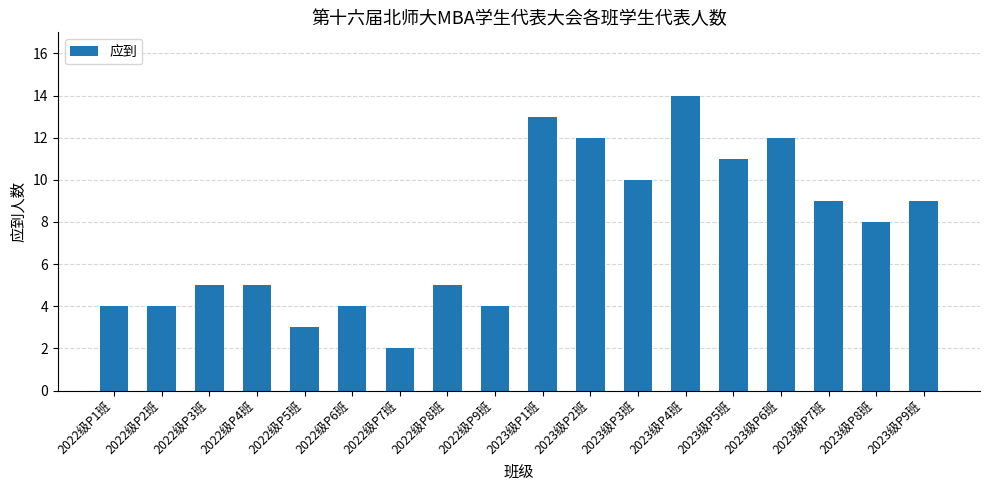

What is the average value?

7